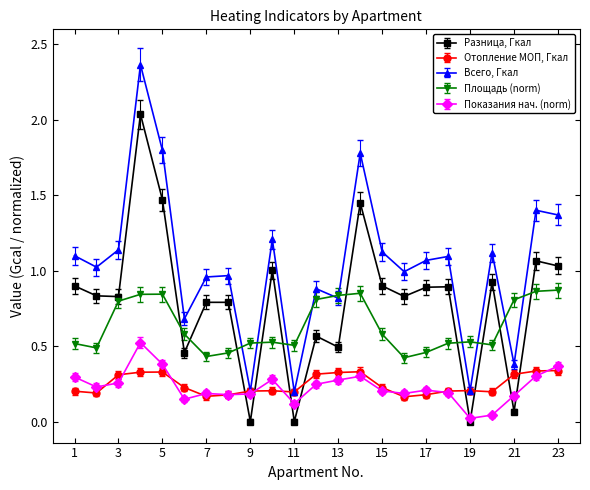

True or false: Всего, Гкал has more than 1 interior local peaks.

True